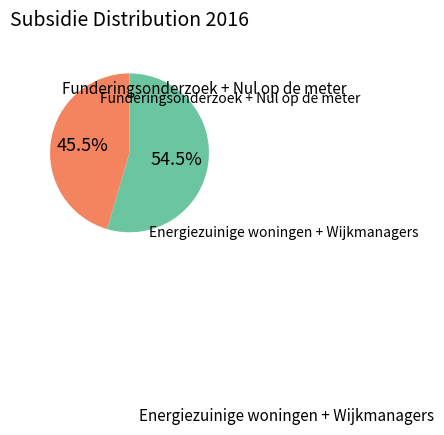

Between Funderingsonderzoek + Nul op de meter and Energiezuinige woningen + Wijkmanagers, which is larger?

Energiezuinige woningen + Wijkmanagers